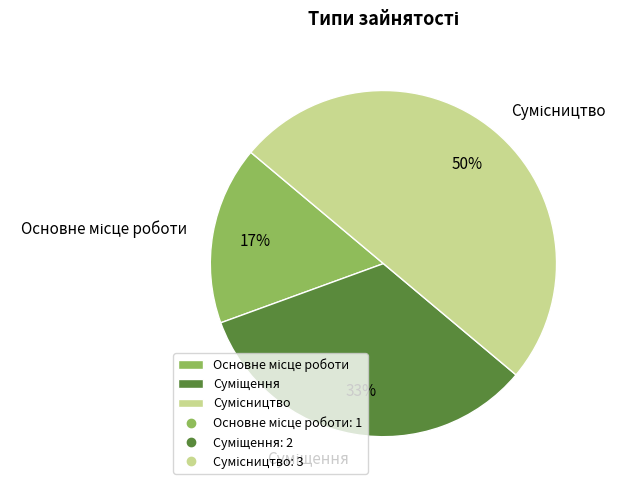

To the nearest percent, what is the average slice percentage?

33%